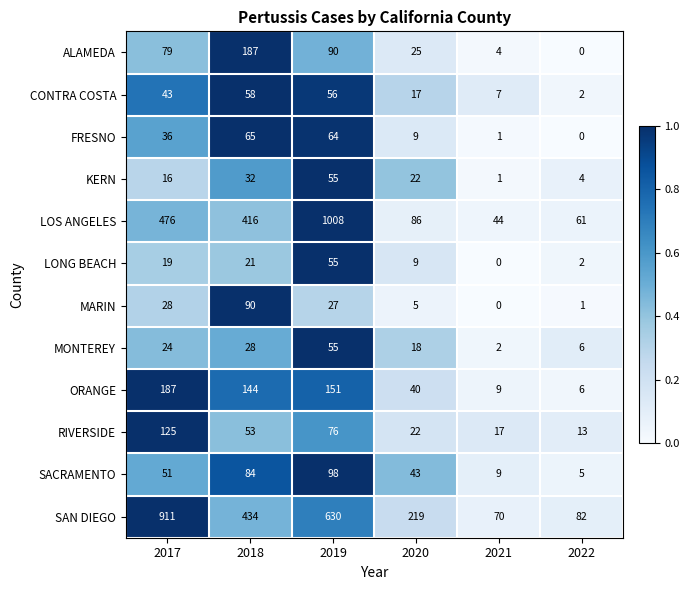

What is the highest value of the CONTRA COSTA series?

58